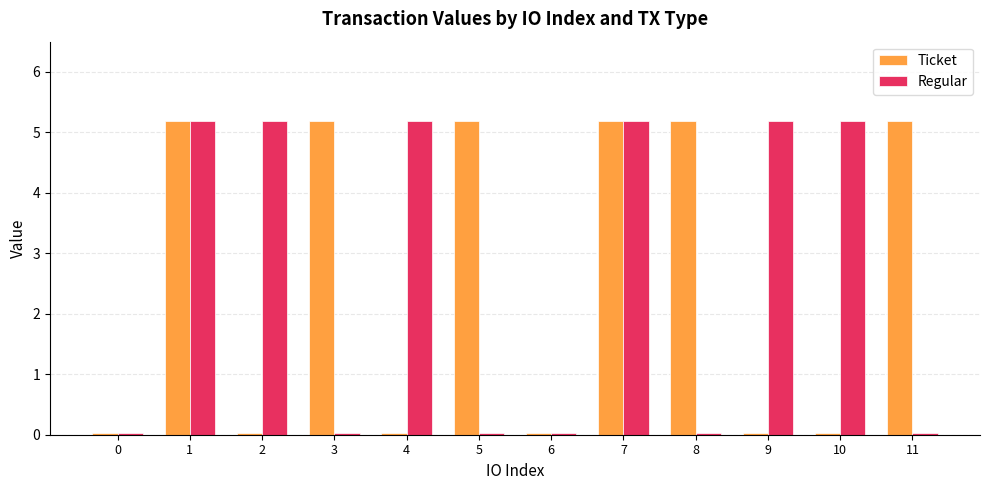

What is the difference between the highest and lowest values at 5?

5.2